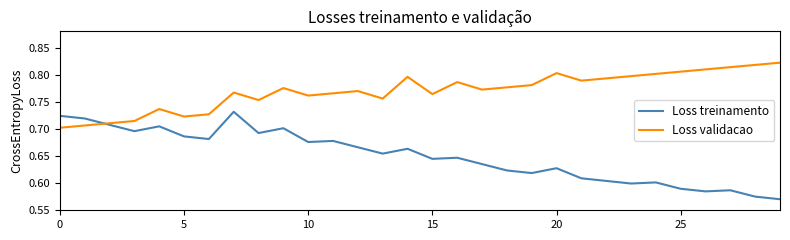

Which series has the largest total across all categories?

Loss validacao